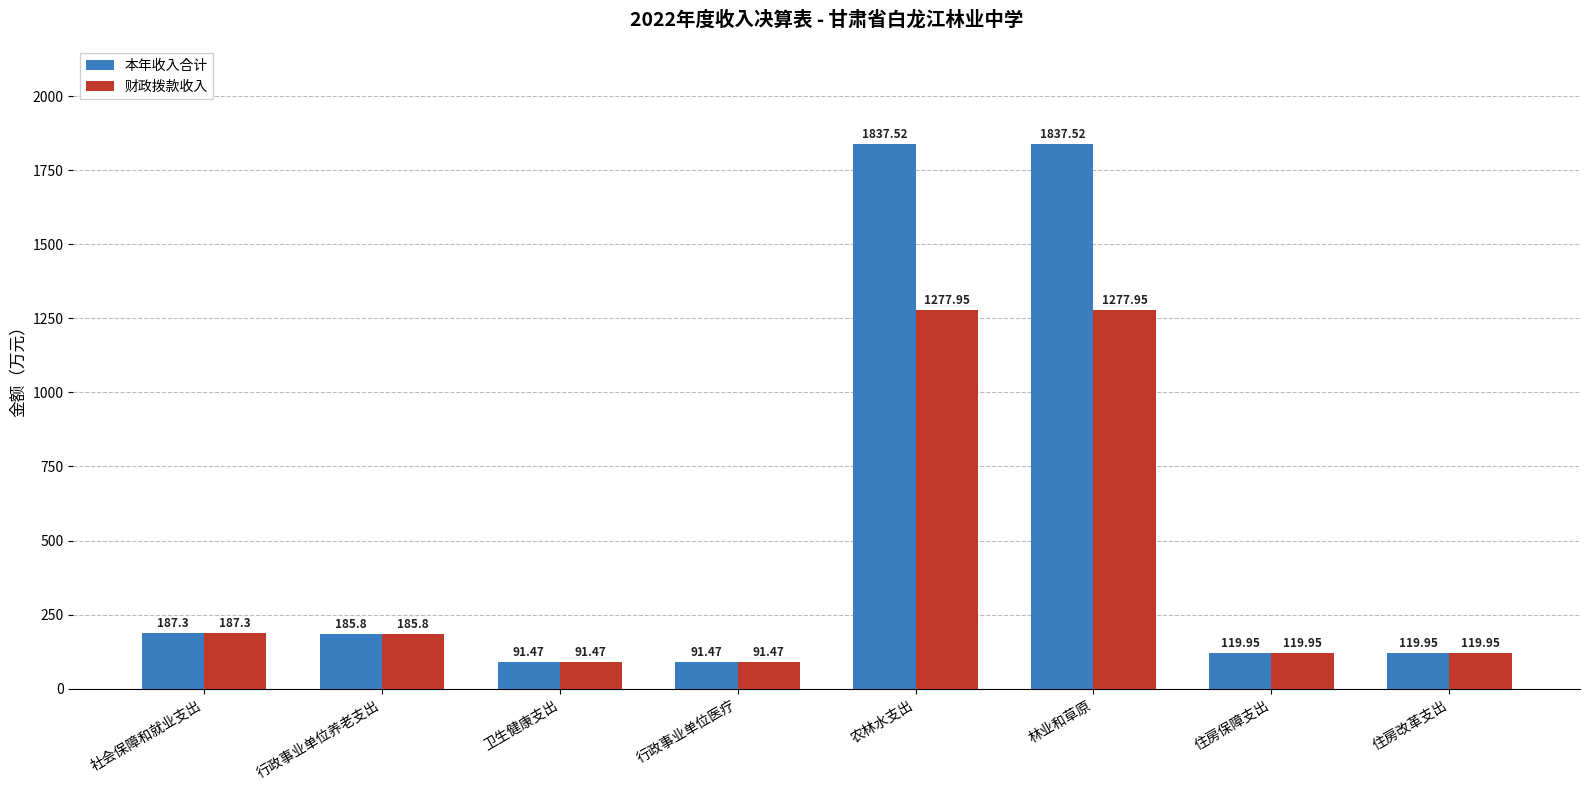

Where does the 本年收入合计 series first go above 185?

社会保障和就业支出